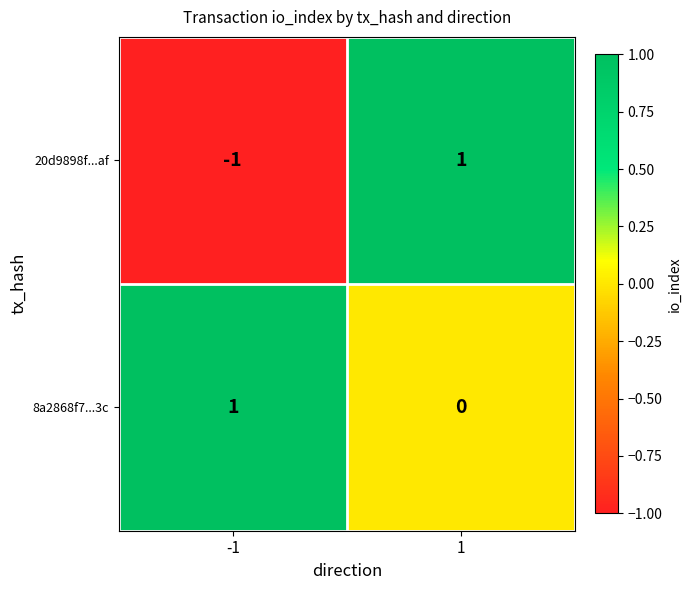

True or false: 20d9898f...af has a value of -1 at -1.

True